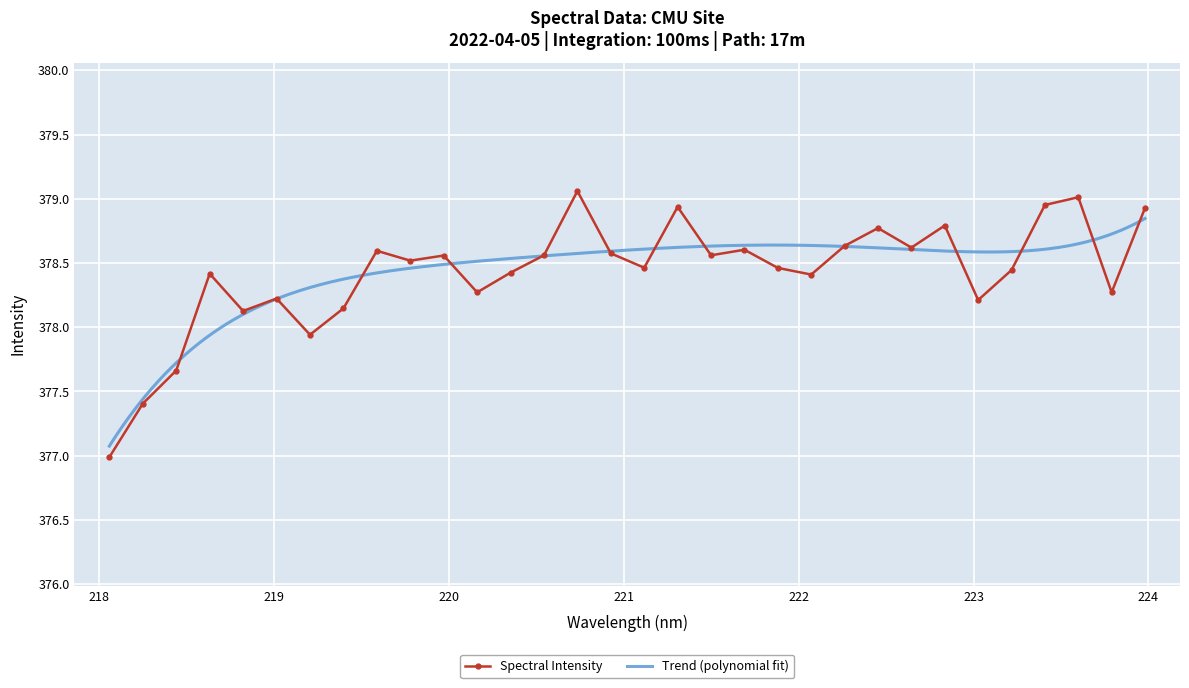

How many points are lower than both their immediate neighbors (excluding endpoints)?

10